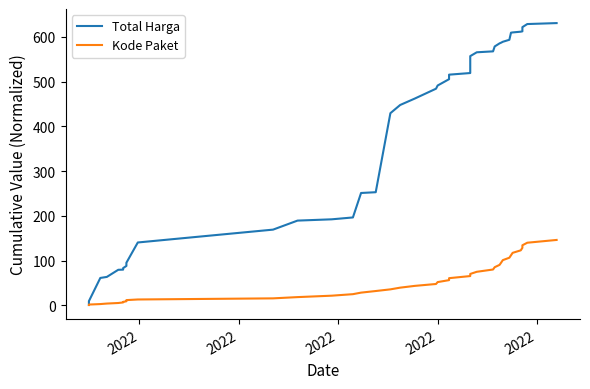

Which category has the lowest value across all series?

2022